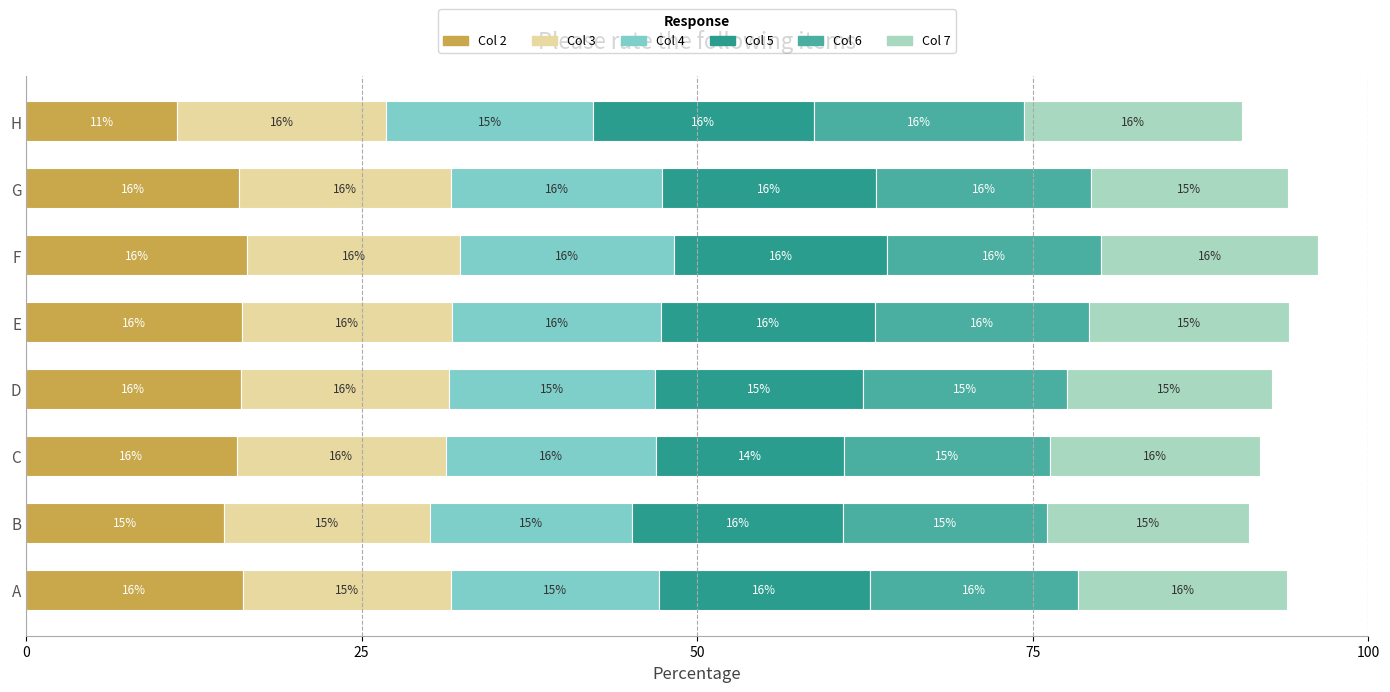

At which category is the sum across all series the highest?

F